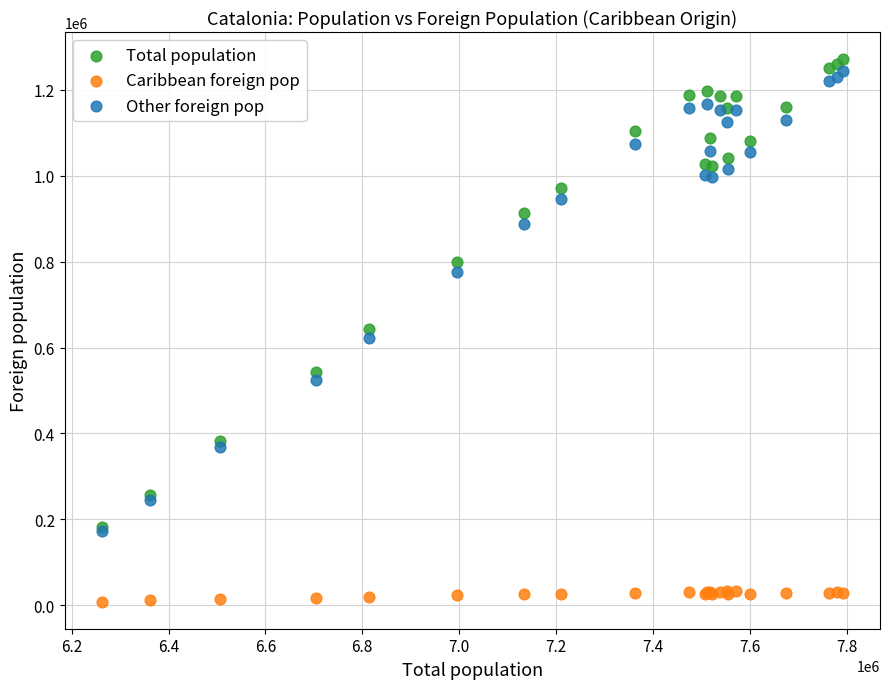

In the Total population series, what Y value is closest to 726700?

798904